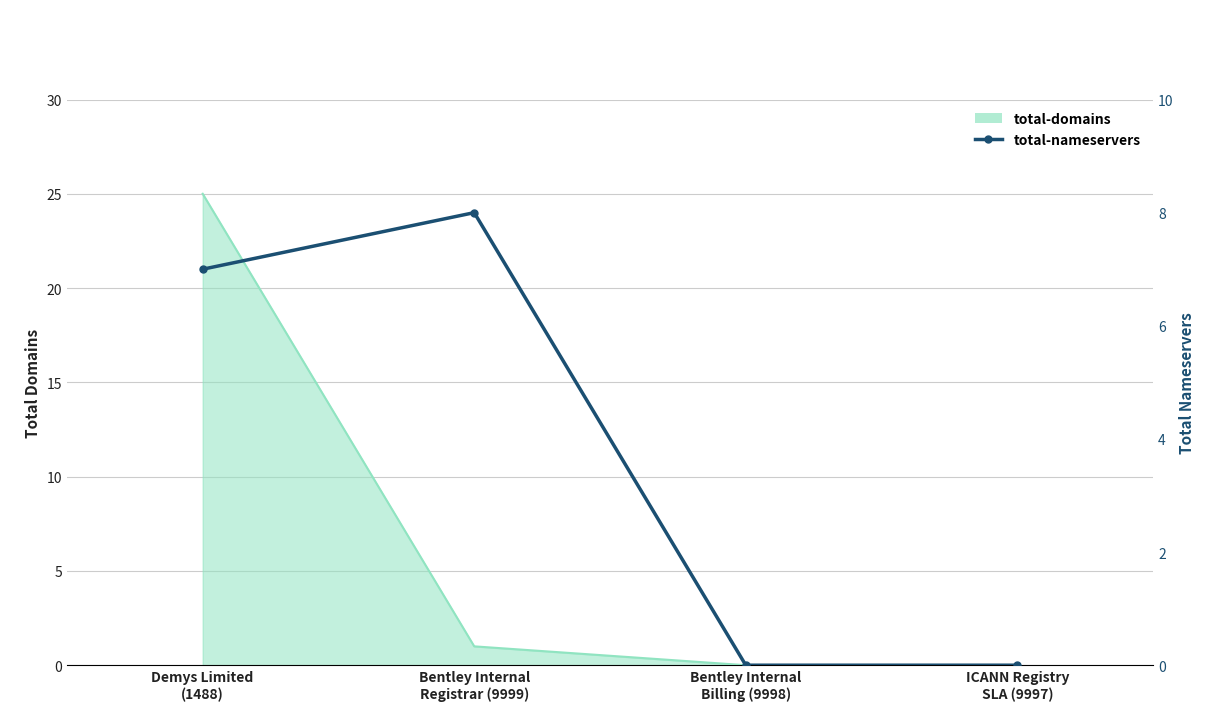

Is it true that the value at ICANN Registry
SLA (9997) is -4?

False